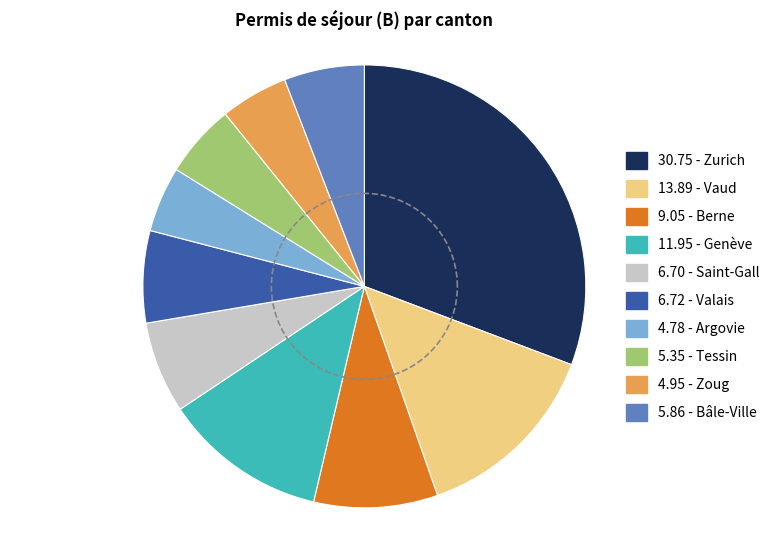

Which category has the biggest portion of the pie?

Zurich